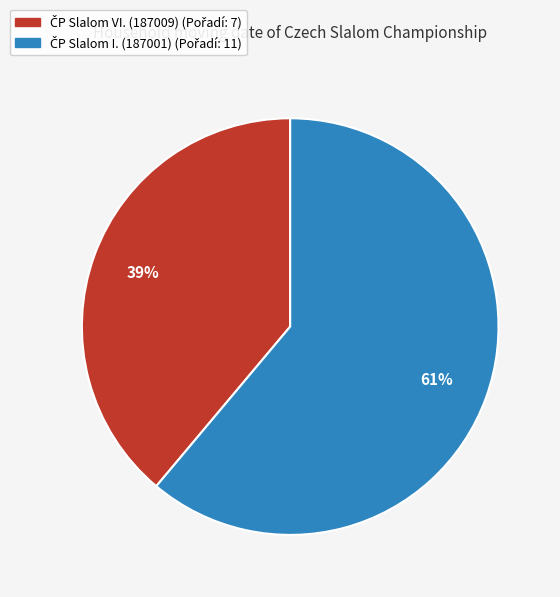

To the nearest percent, what is the average slice percentage?

50%